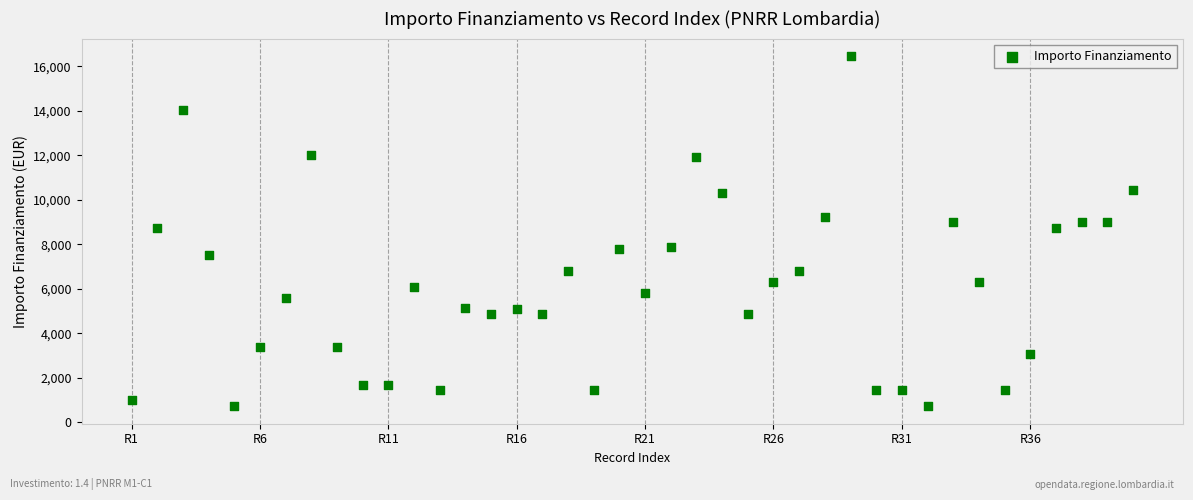

What is the range of Y values (max minus min)?

15735